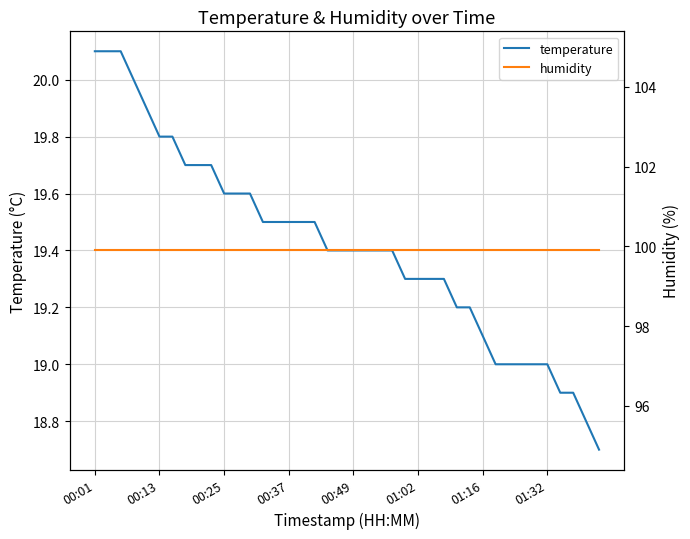

Read the temperature value at 00:13.

19.8